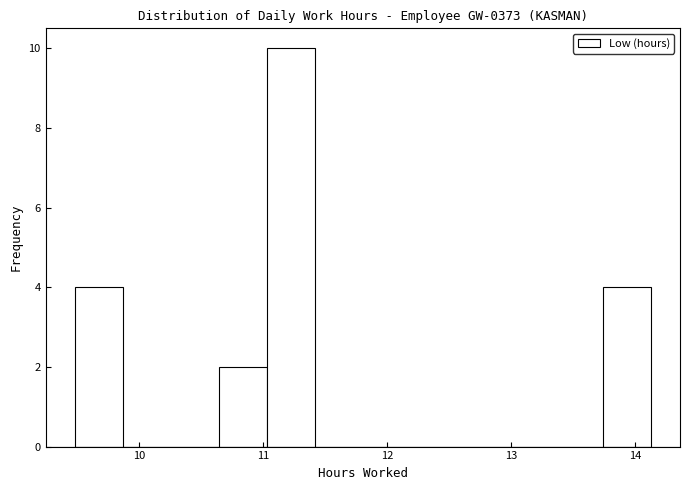

Around what value on the x-axis is the tallest bar? Give the approximate position of its centre, as read against the axis.

11.2